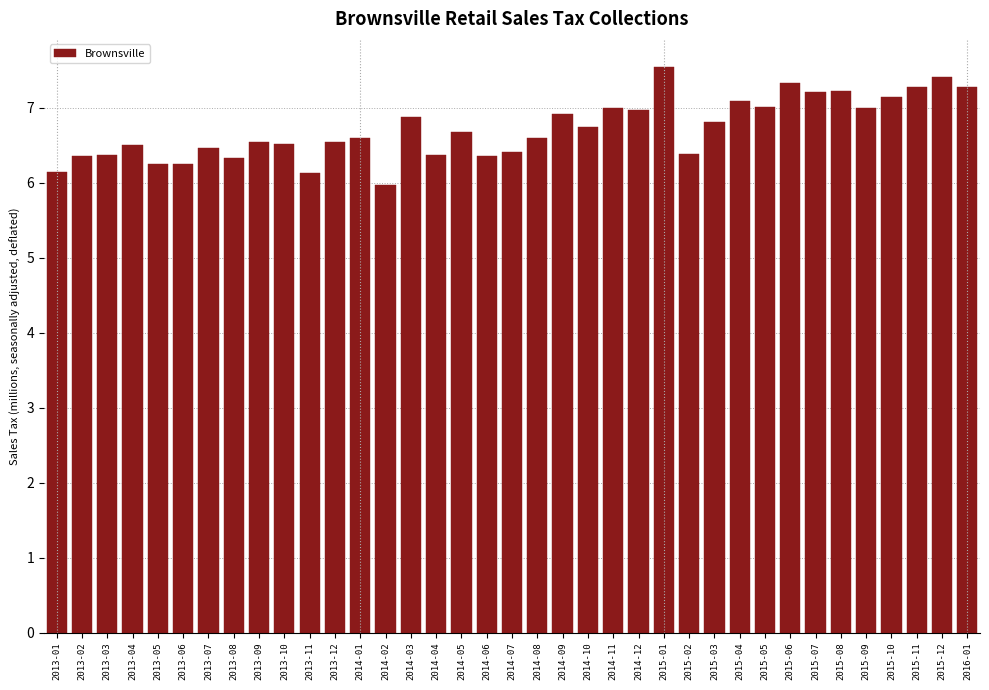

What is the average value?

6.7